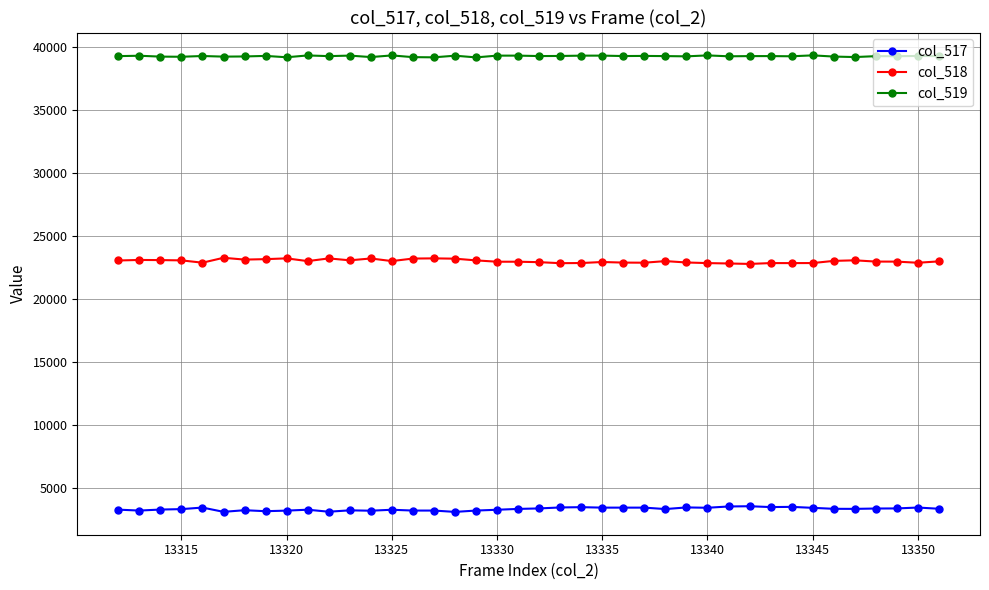

True or false: col_517 has more than 1 points higher than both neighbors.

True